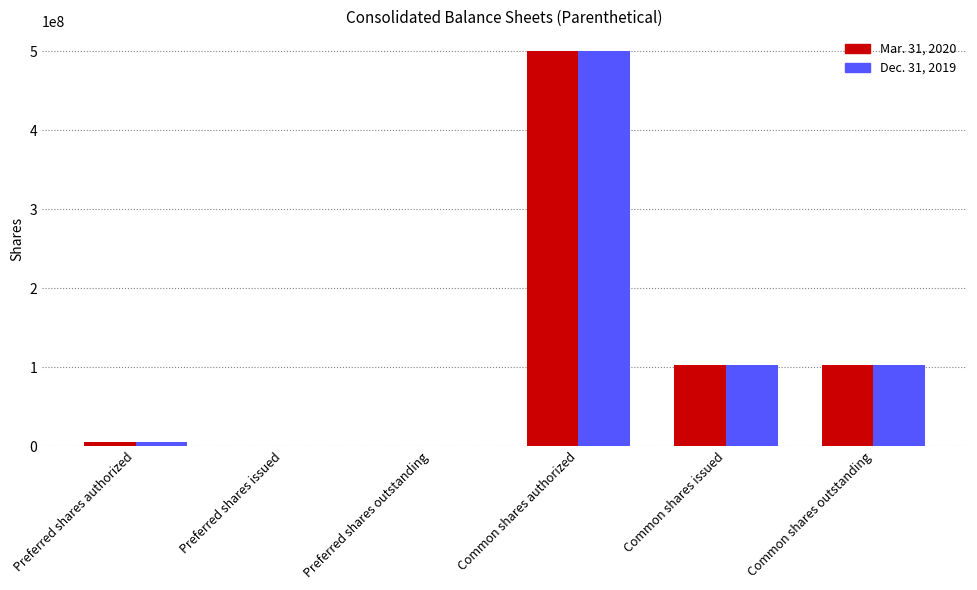

Is the value of Dec. 31, 2019 at Common shares outstanding greater than the value of Mar. 31, 2020 at Preferred shares issued?

Yes